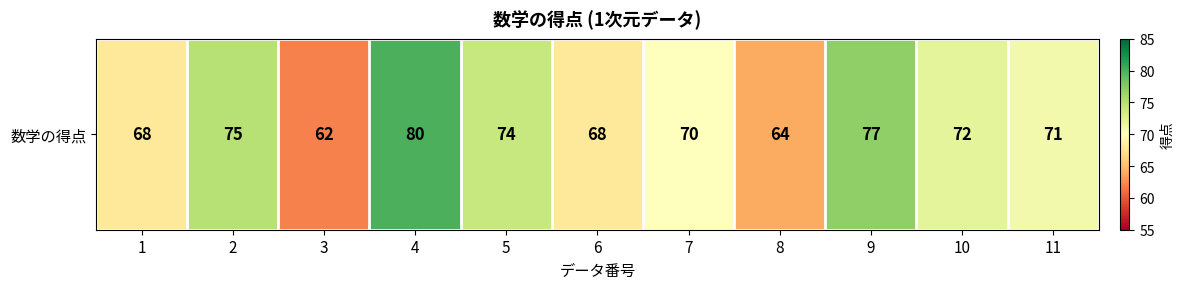

Reading right to left, transcribe all the data shown in this chart.

11=71	10=72	9=77	8=64	7=70	6=68	5=74	4=80	3=62	2=75	1=68